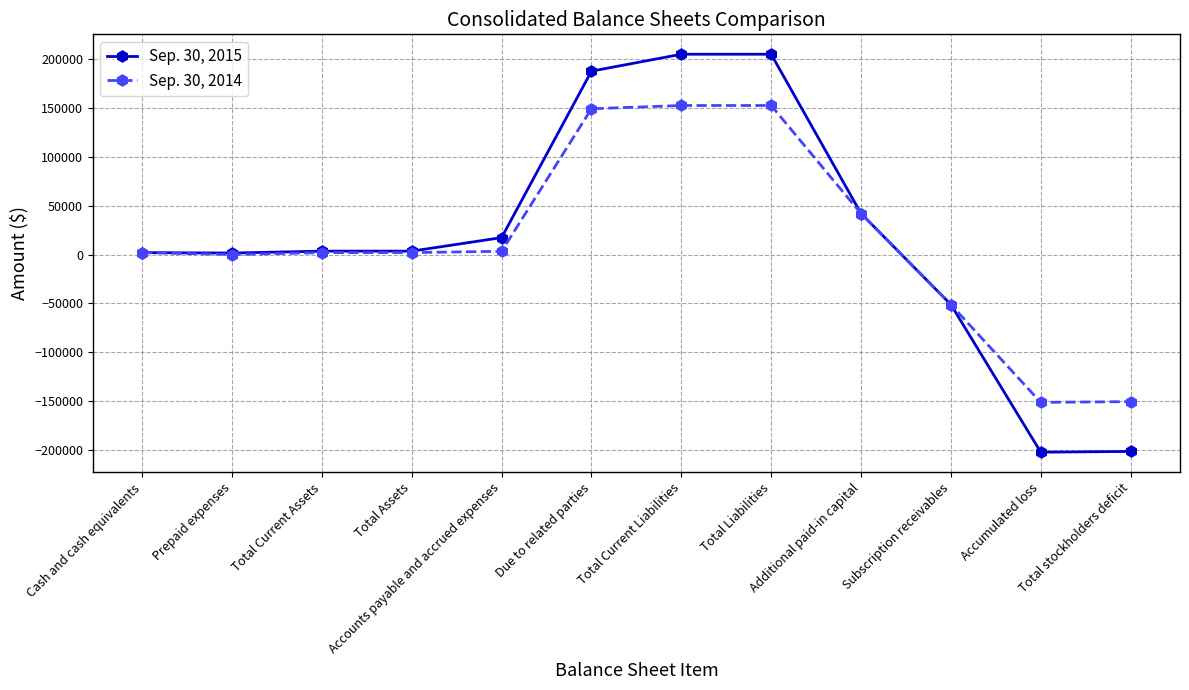

What is the smallest value displayed?

-202656